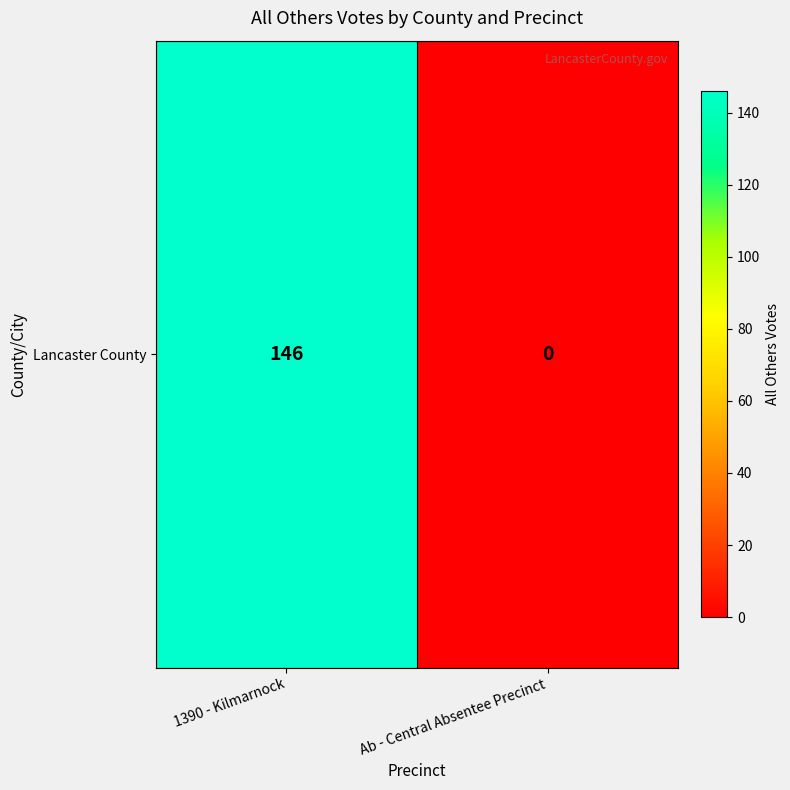

What is the greatest value displayed?

146